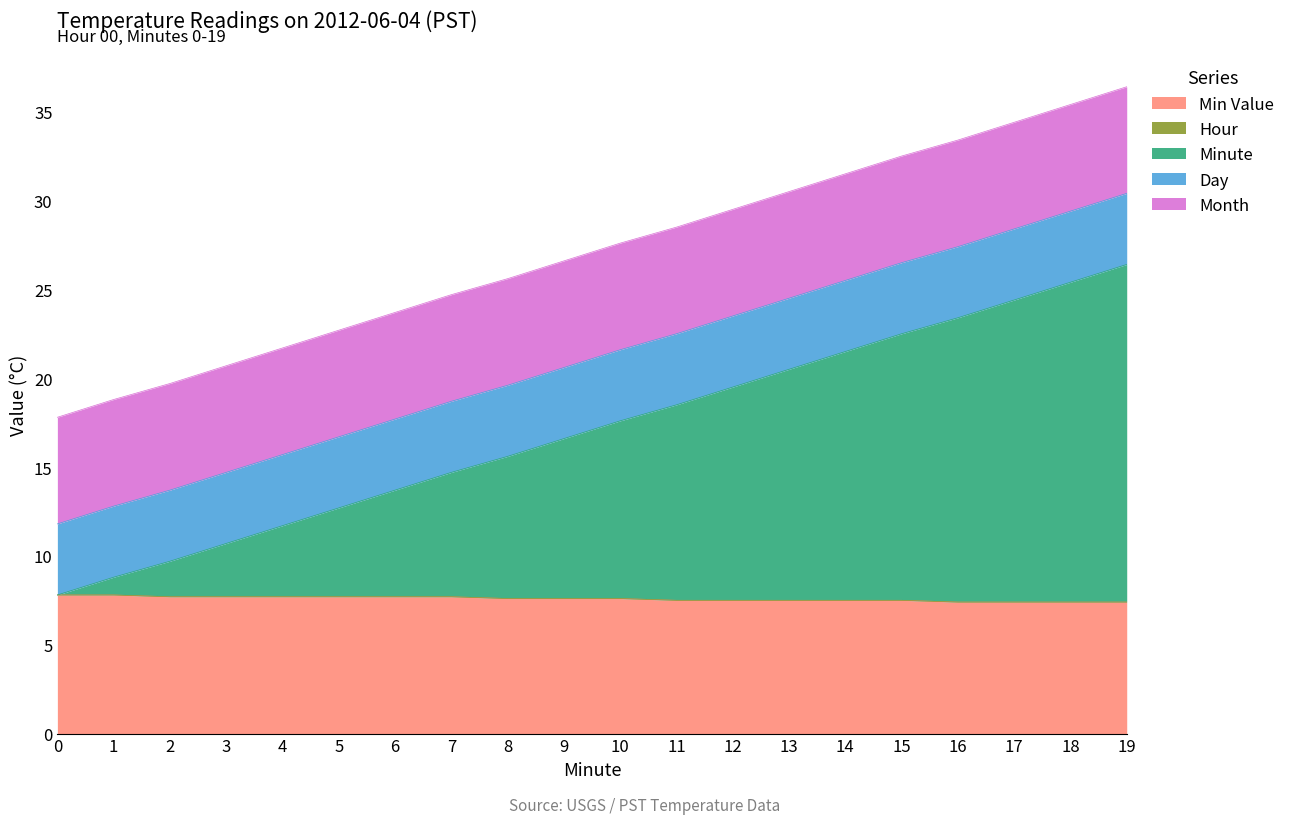

True or false: Min Value and Month cross at least once.

False